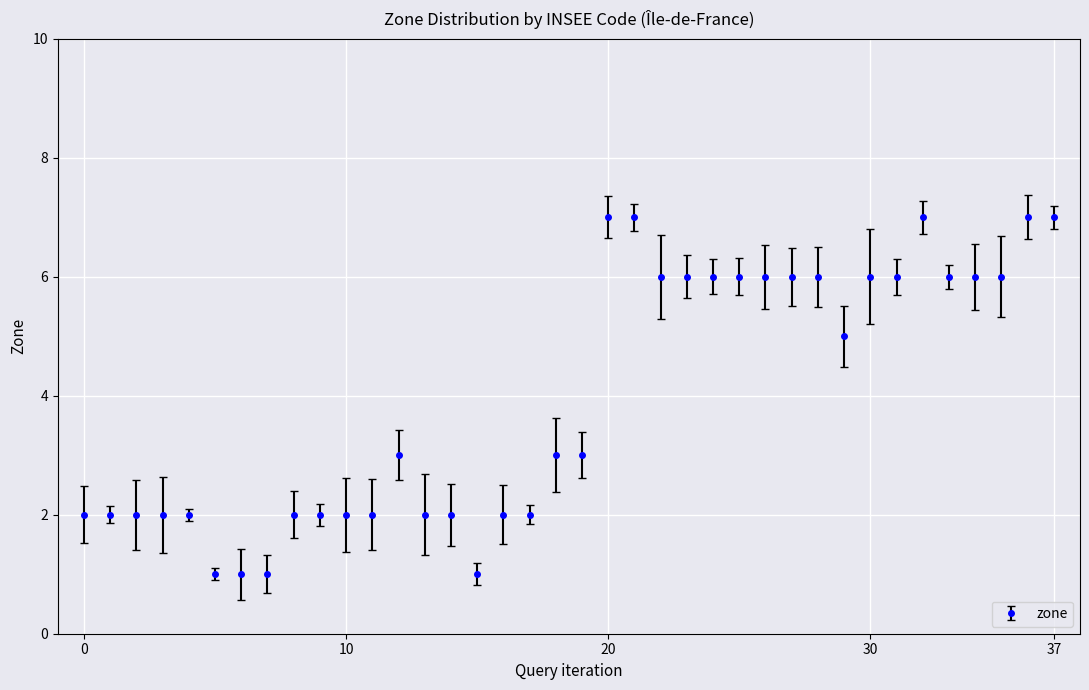

Count the number of categories in the chart.

38